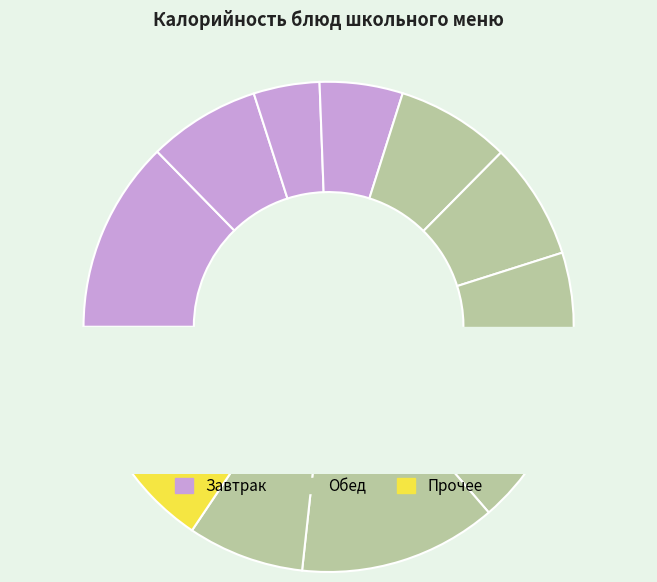

To the nearest percent, what percentage of the pie is Батон нарезной (обед)?

9%